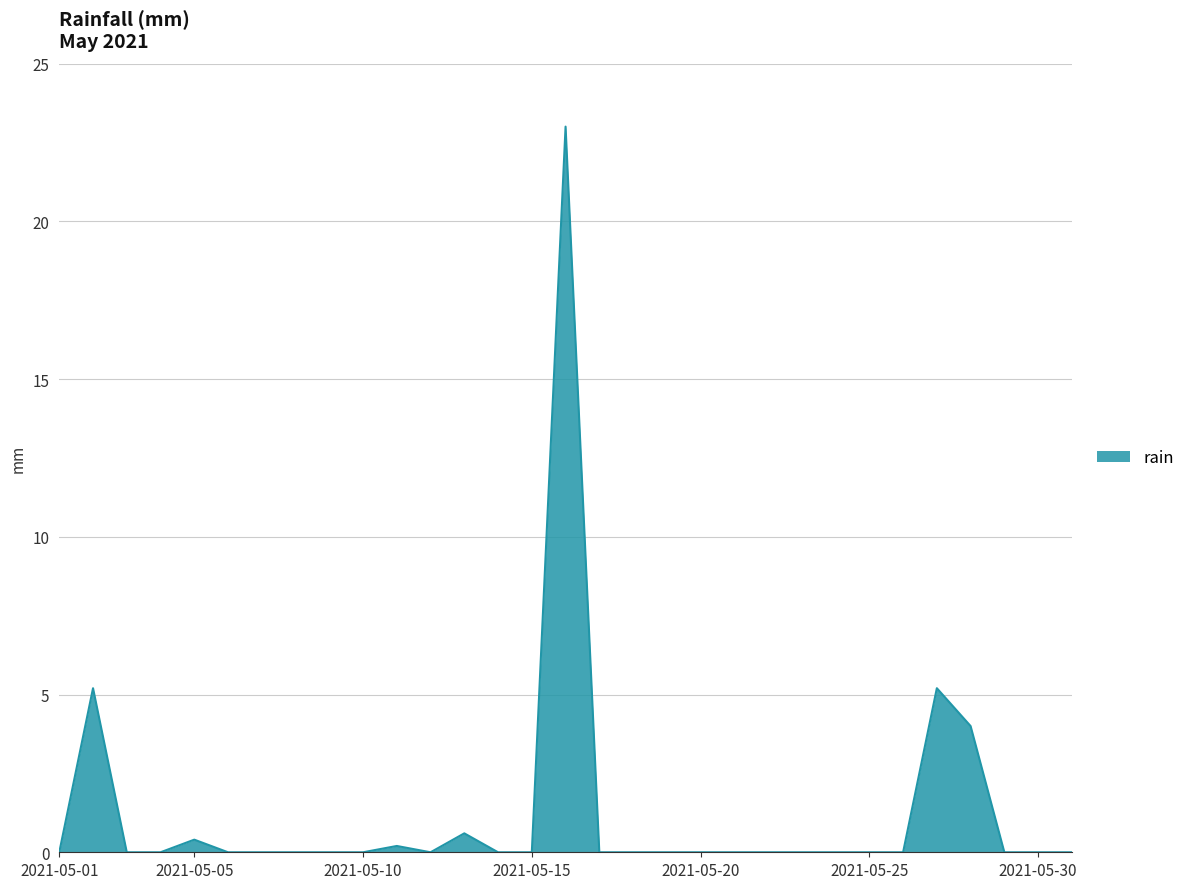

True or false: there are more than 2 points higher than both neighbors.

True